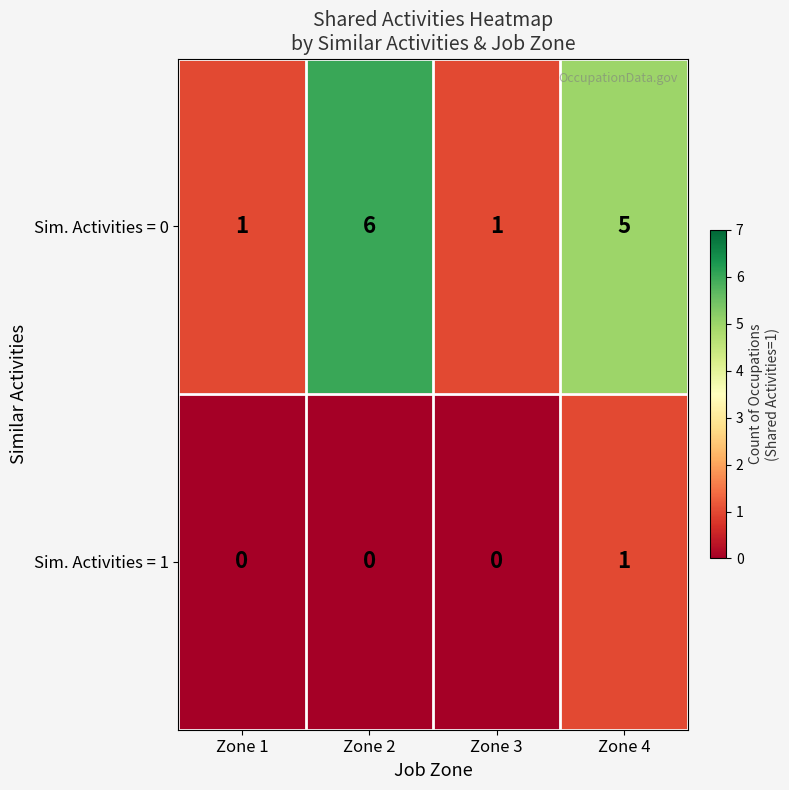

What is the spread (max minus min) of values at Zone 1?

1